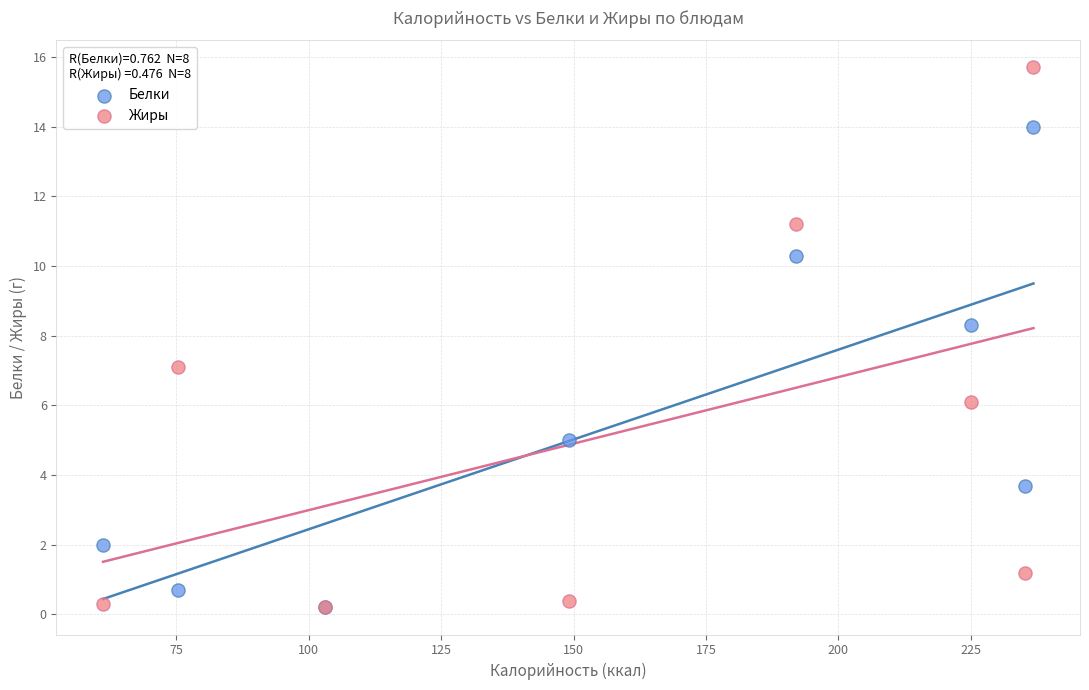

What are all the series names shown in the legend?

Белки, Жиры